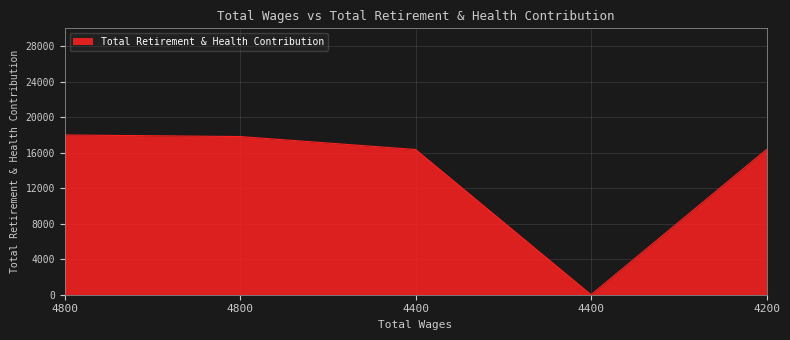

How many values are above zero?

4